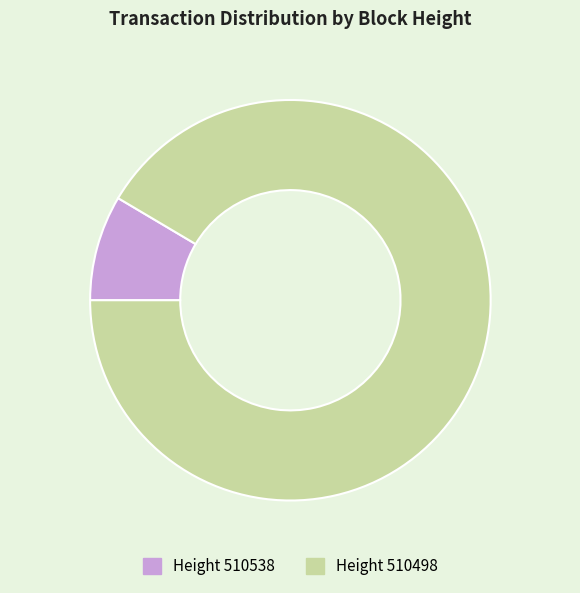

Is there a majority slice in this chart?

Yes